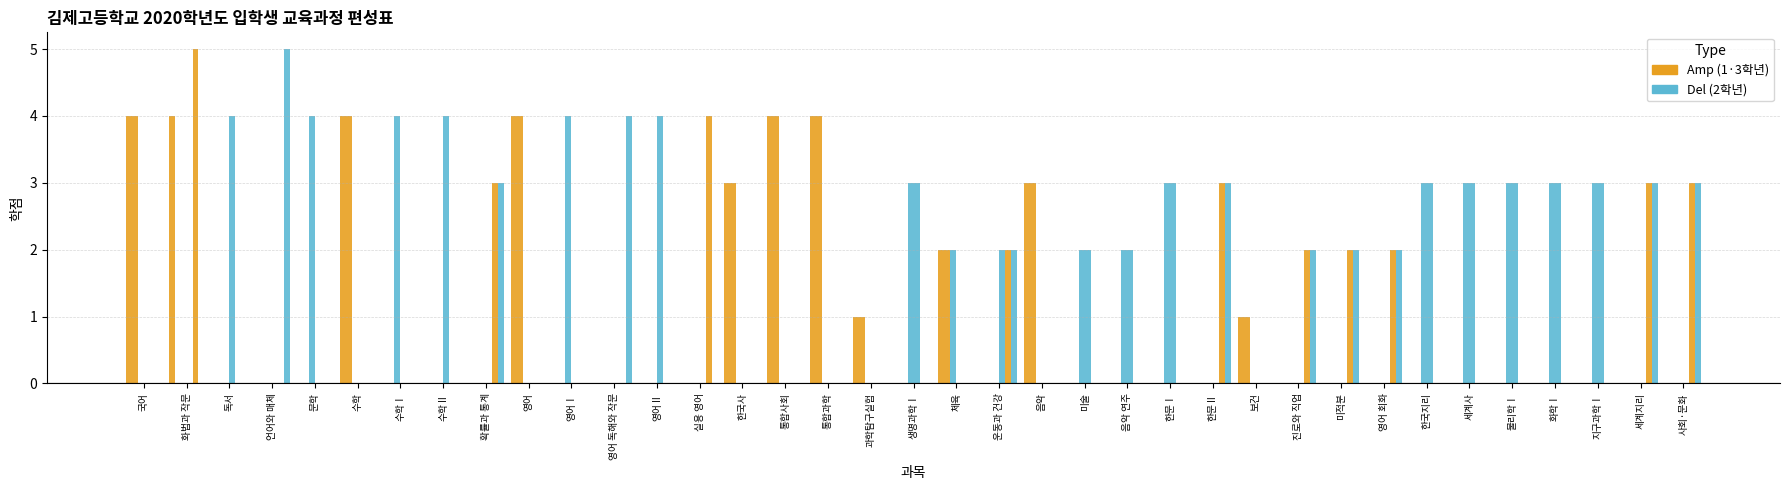

At which category is the sum across all series the highest?

화법과 작문